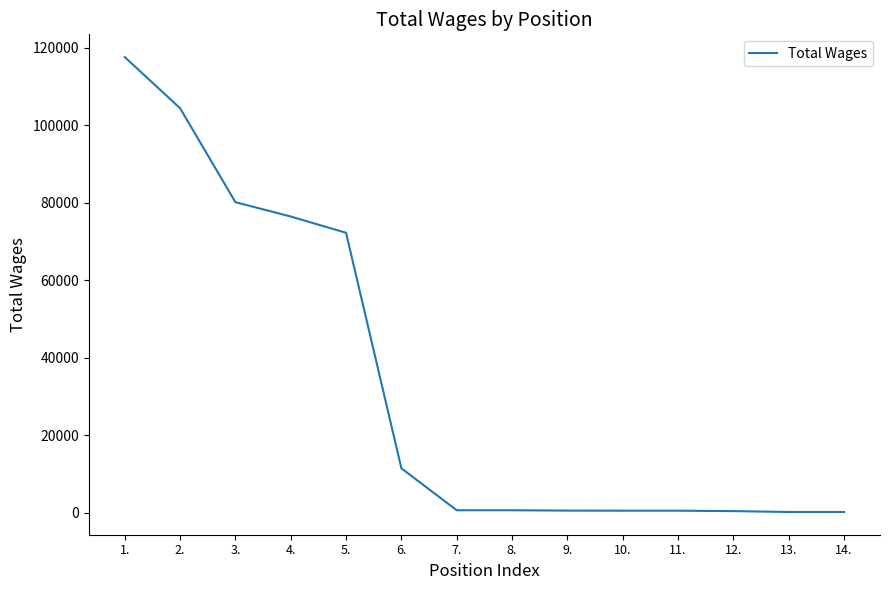

What is the difference between the maximum and second lowest values?

117397